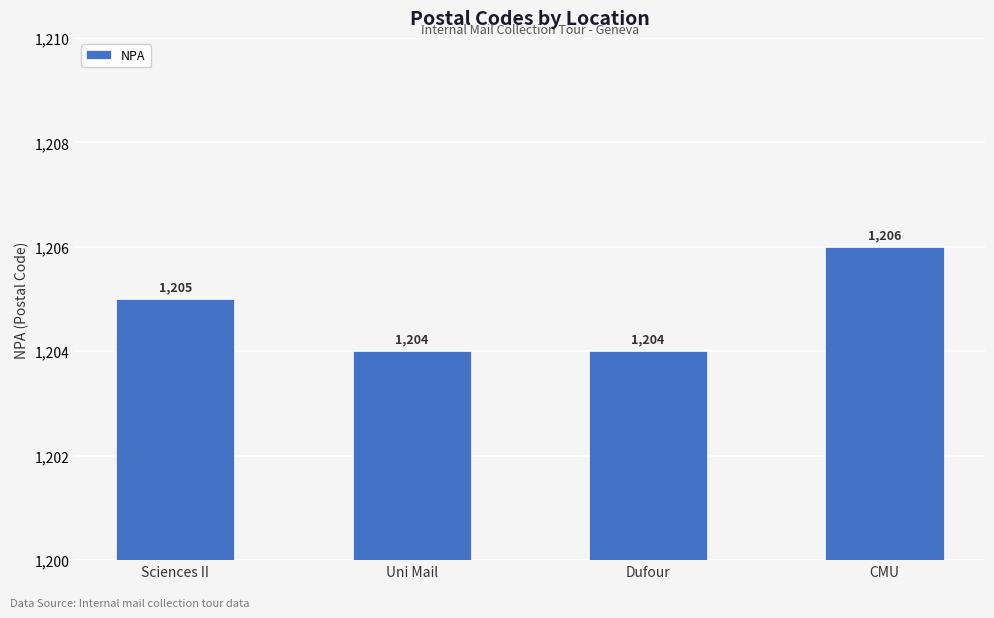

Is it true that the value at Uni Mail is 1938?

False